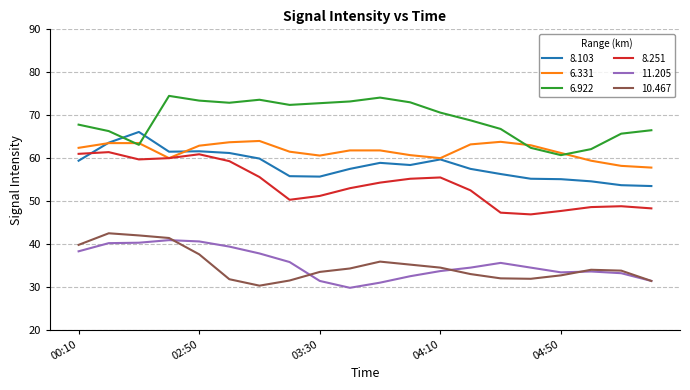

What is the lowest value of the 10.467 series?

30.3